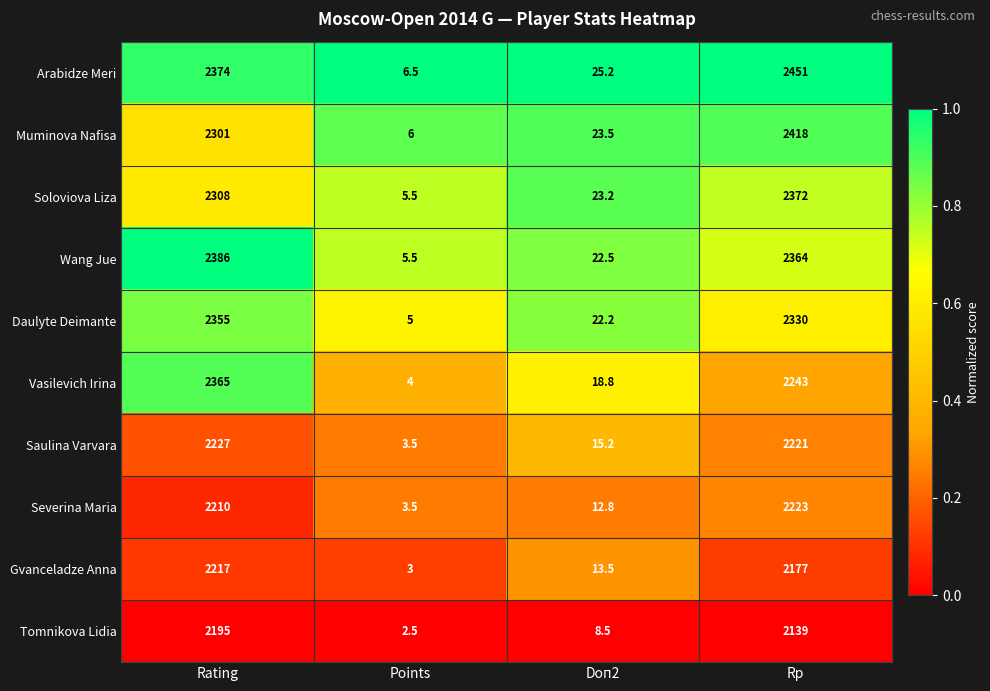

What is the total value across all series at Rating?

22938.0